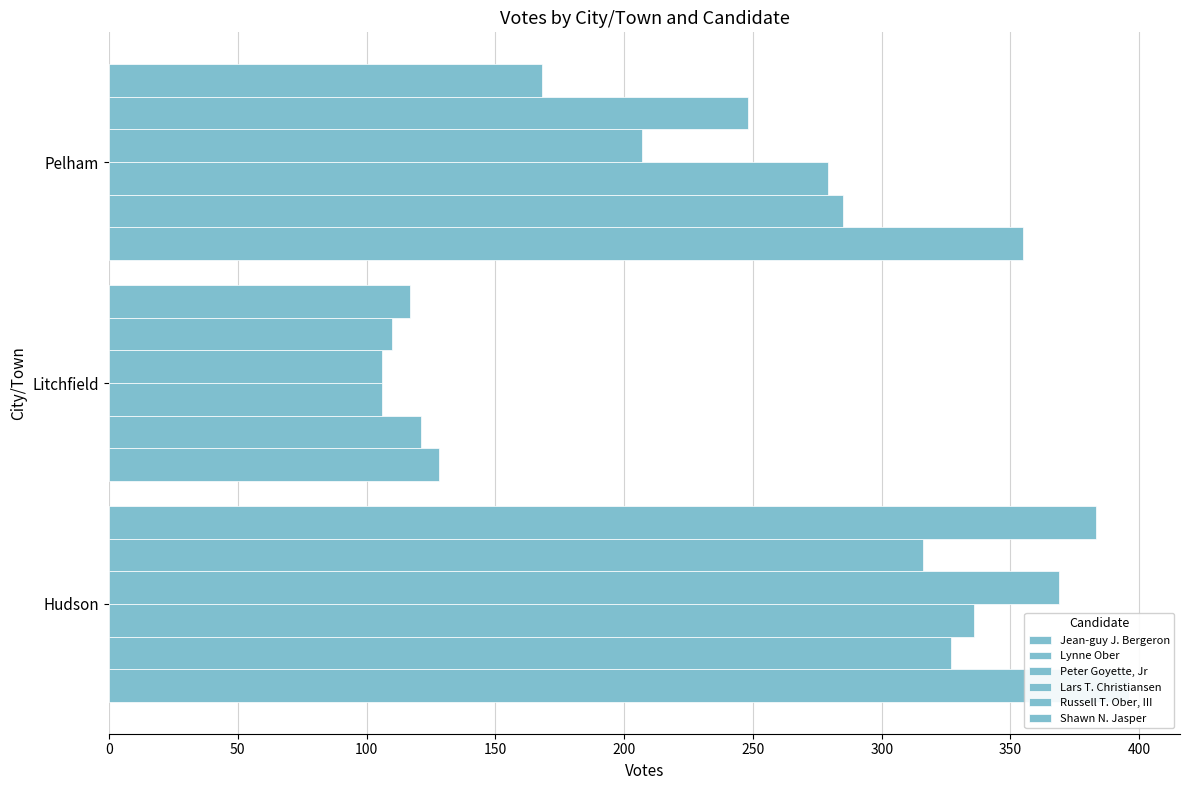

How many values in the Jean-guy J. Bergeron series are below 355?

1